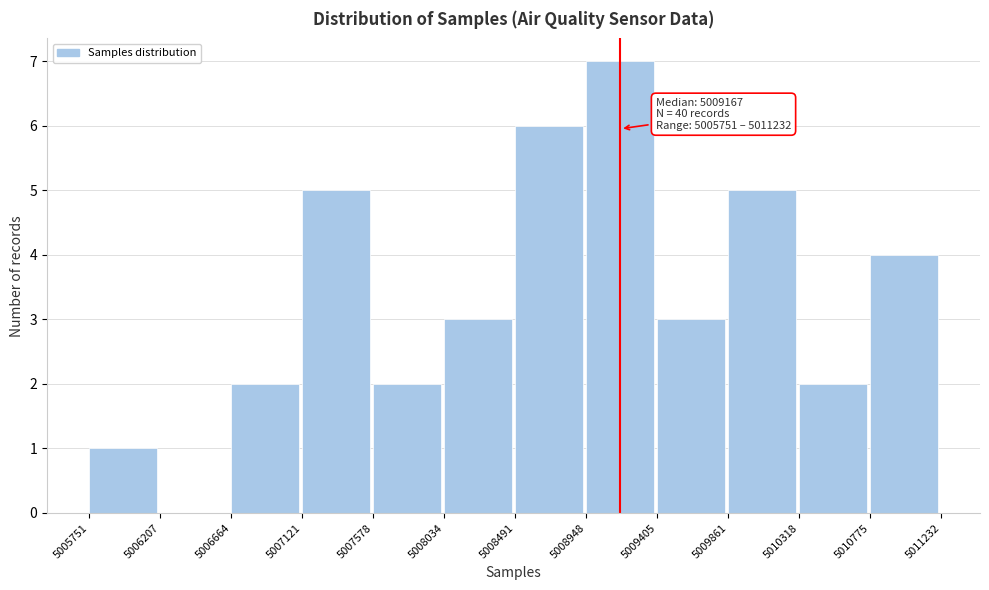

Over which range of the x-axis is the bar tallest?

5008948 to 5009405